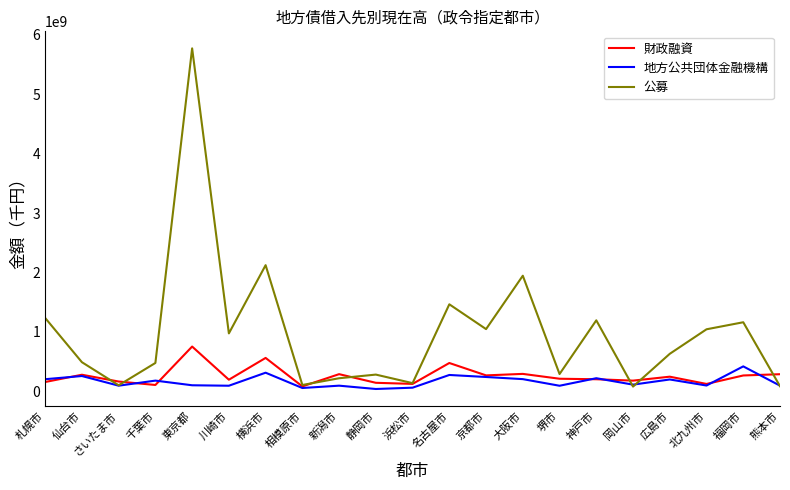

What position from the right is 相模原市?

14